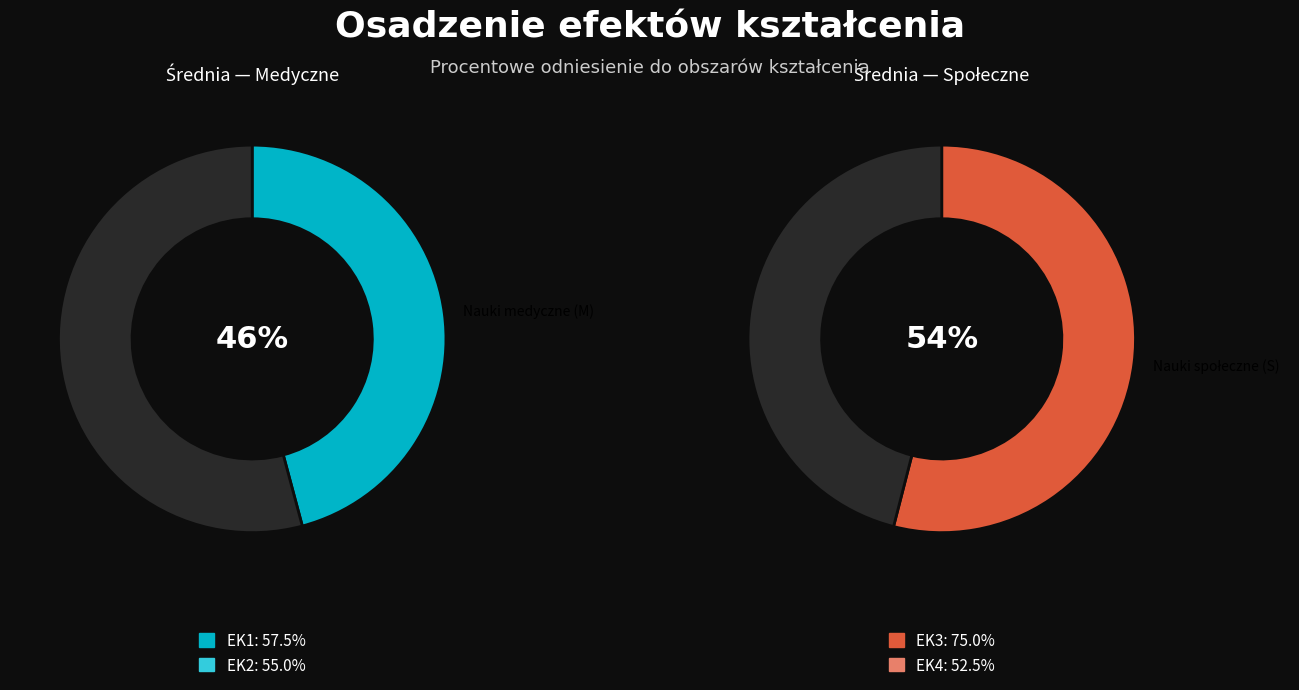

Which has a higher value, EK1 or EK2?

EK1